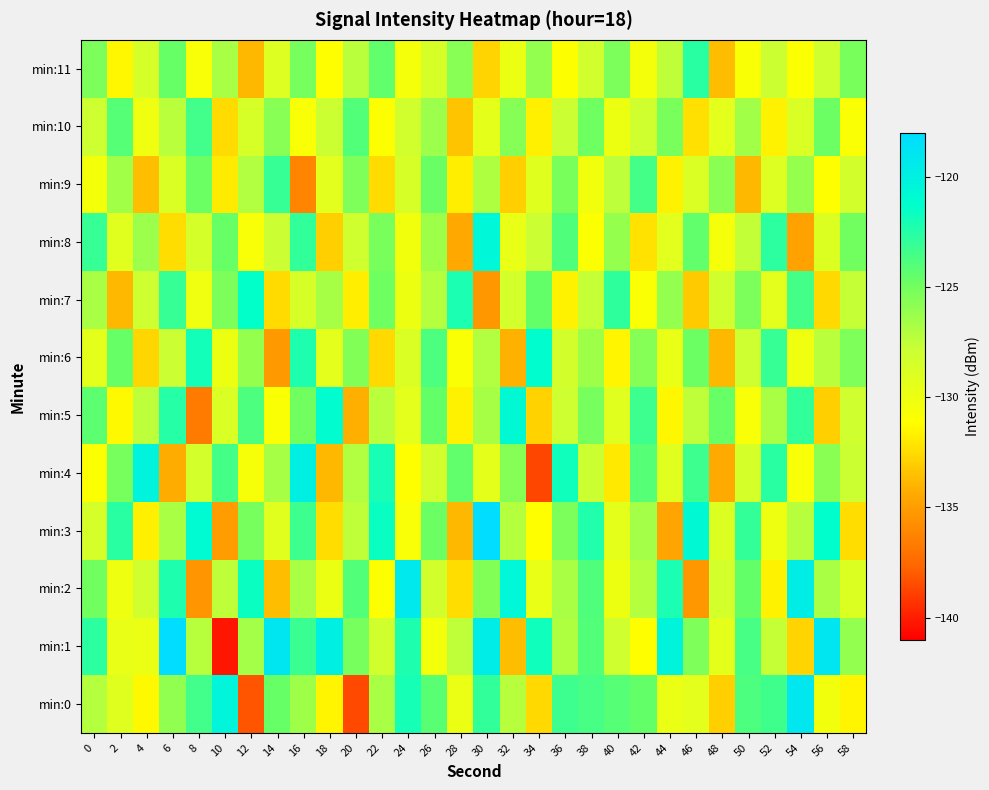

What is the total value across all series at 40?

-1536.0